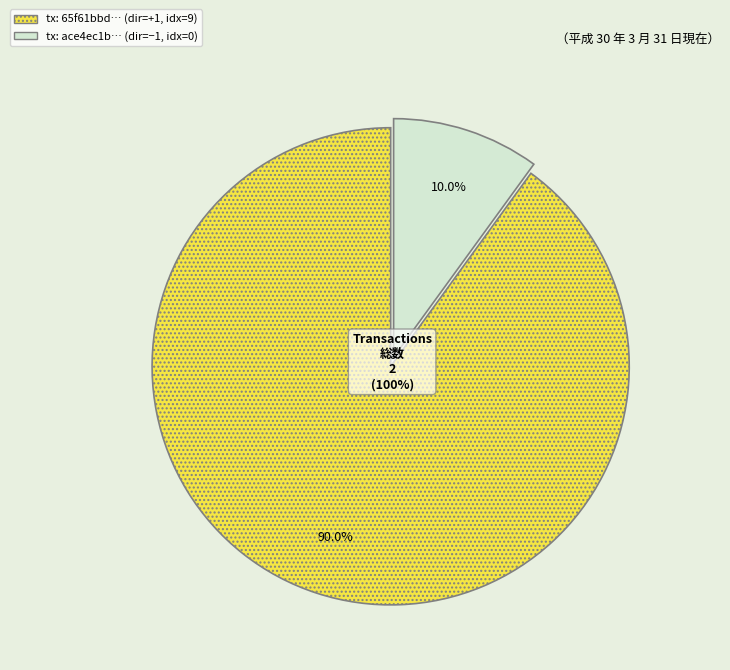

Is there a majority slice in this chart?

Yes